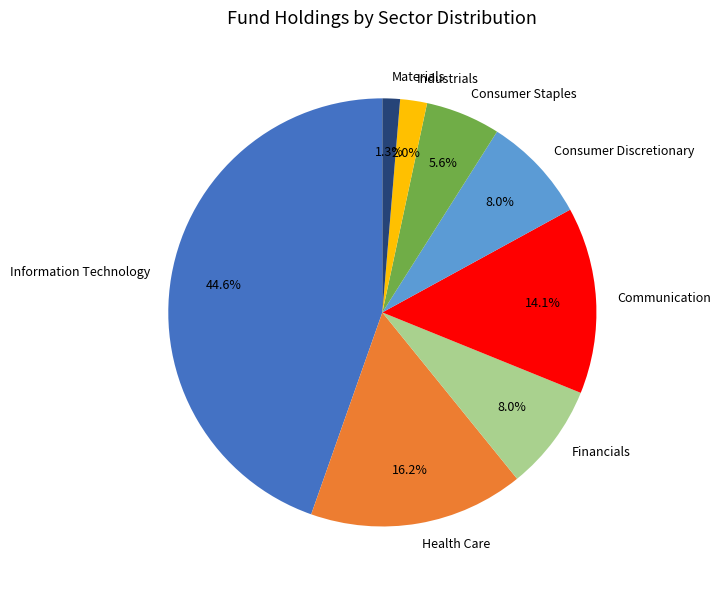

Which slice is the smallest?

Materials